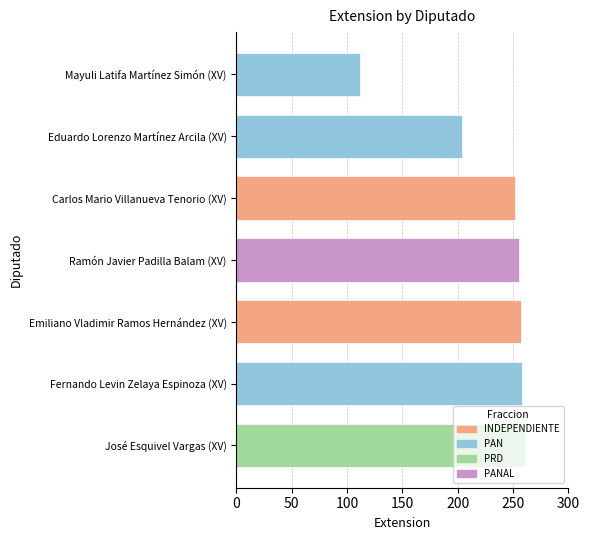

At which category does the chart reach its minimum across all series?

Mayuli Latifa Martínez Simón (XV)